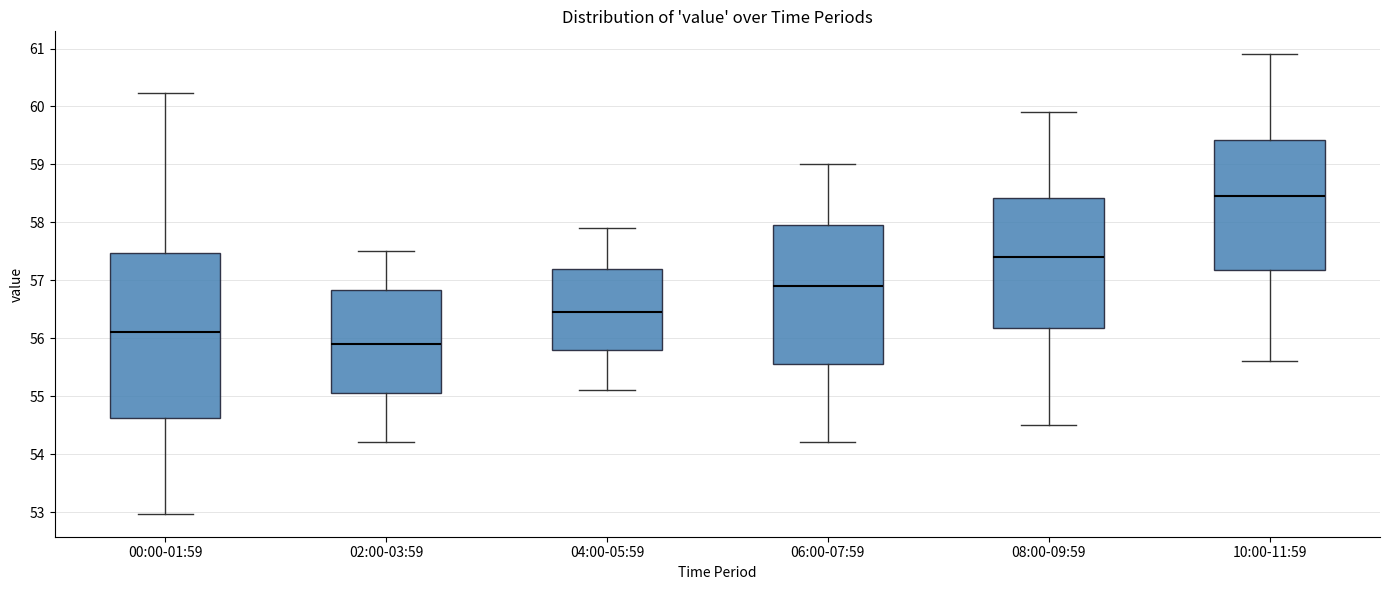

Where does the upper whisker of the box for 00:00-01:59 end on the y-axis? The values are not printed on the chart, so give them approximately, as read against the axis.

60.2